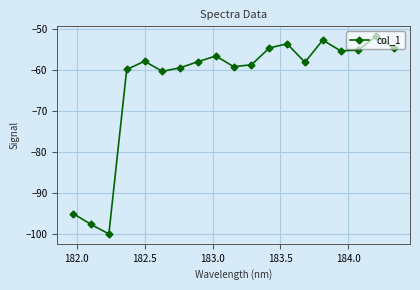

True or false: there are more than 2 points higher than both neighbors.

True